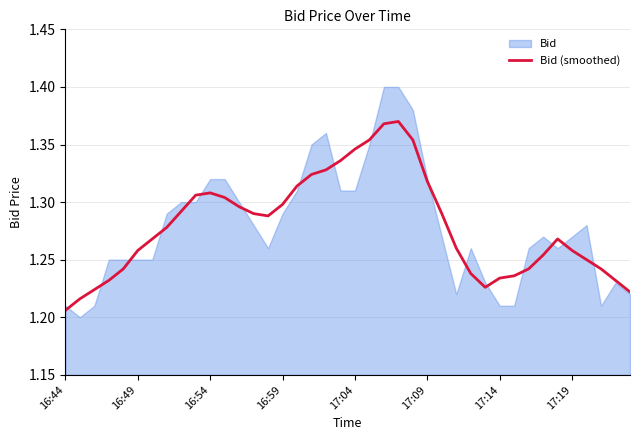

Count the values in the range 1 to 2.

40